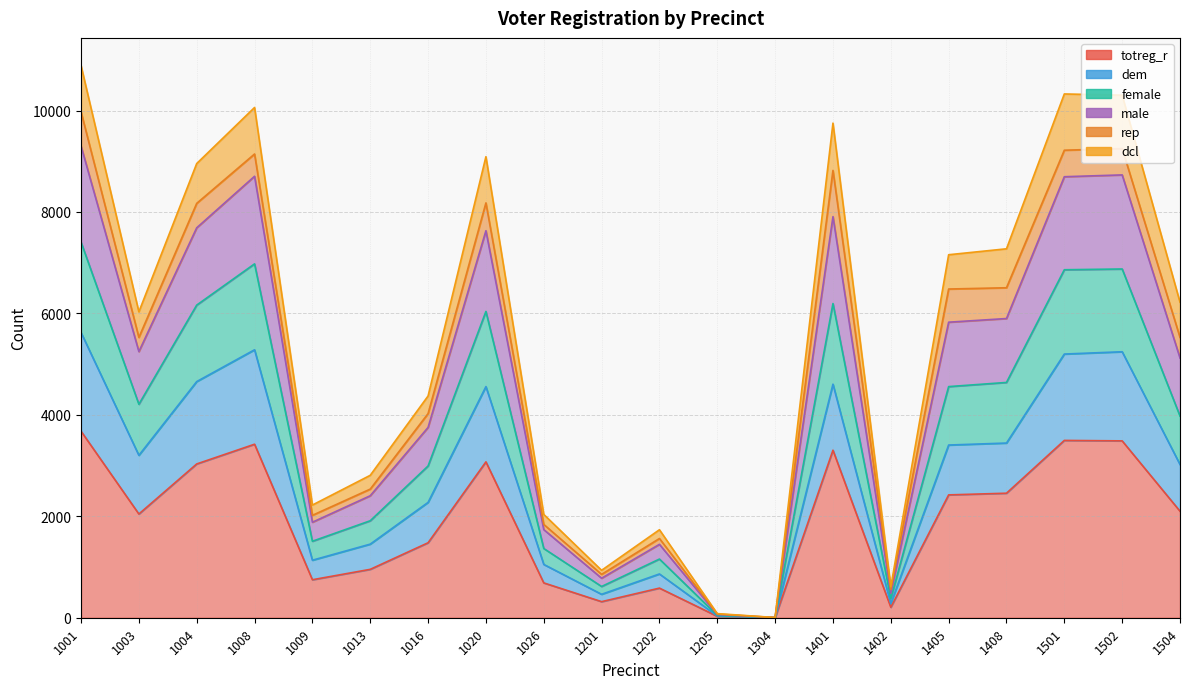

What is the minimum value for totreg_r?

1